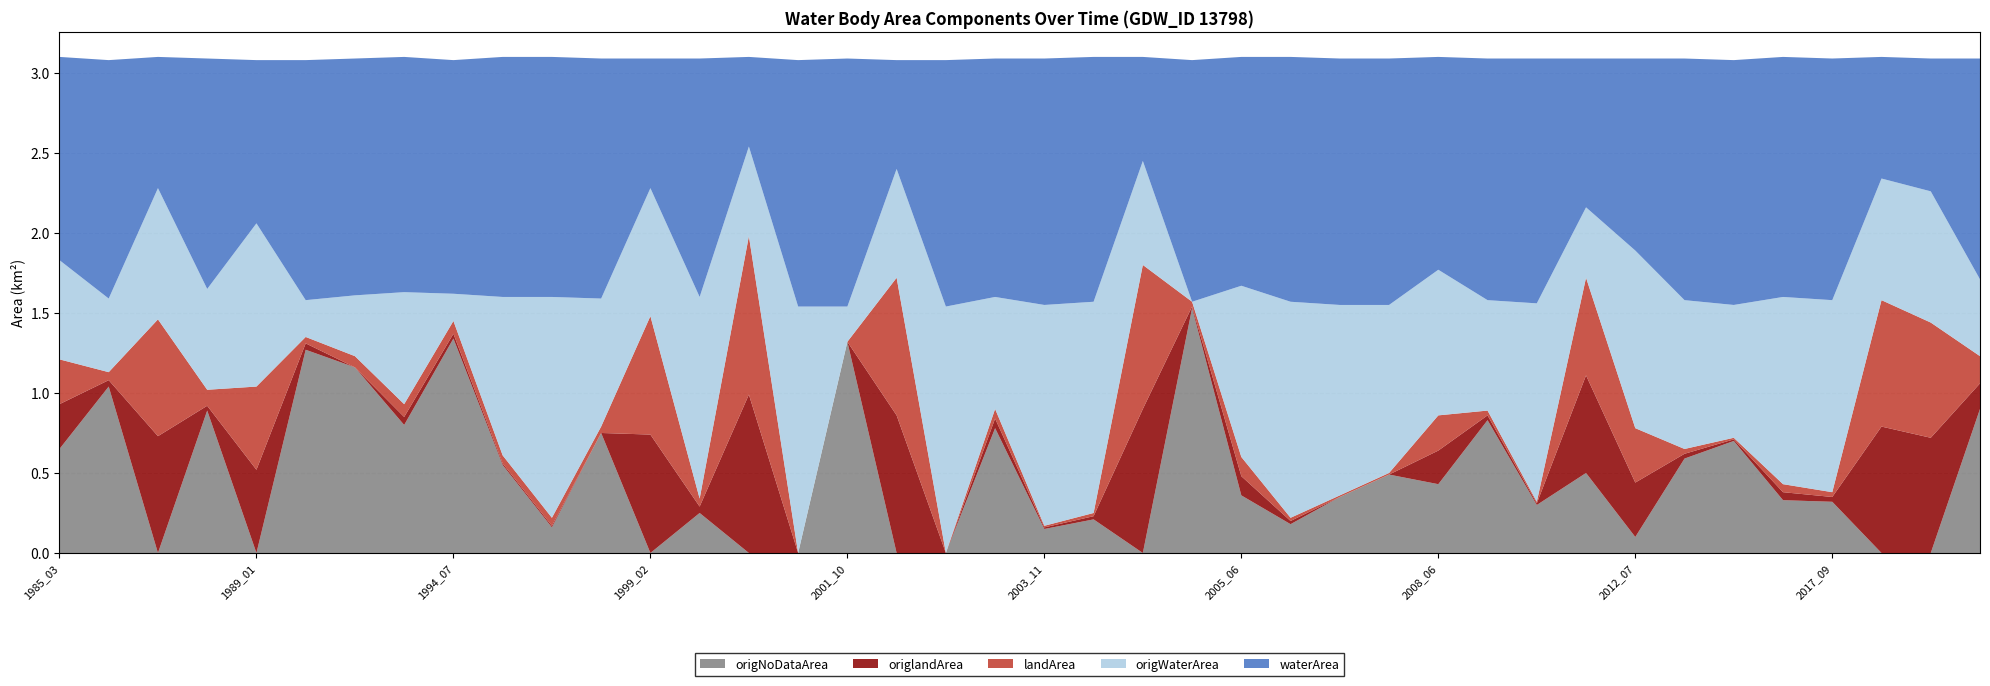

Reading right to left, transcribe all the data shown in this chart.

waterArea: 1.4	0.8	0.8	1.5	1.5	1.5	1.5	1.2	0.9	1.5	1.5	1.3	1.5	1.5	1.5	1.4	1.5	0.7	1.5	1.5	1.5	1.5	0.7	1.6	1.5	0.6	1.5	0.8	1.5	1.5	1.5	1.5	1.5	1.5	1.5	1.0	1.4	0.8	1.5	1.3
origWaterArea: 0.5	0.8	0.8	1.2	1.2	0.8	0.9	1.1	0.4	1.2	0.7	0.9	1.1	1.2	1.4	1.1	0.0	0.7	1.3	1.4	0.7	1.5	0.7	0.2	1.5	0.6	1.3	0.8	0.8	1.4	1.0	0.2	0.7	0.4	0.2	1.0	0.6	0.8	0.5	0.6
landArea: 0.2	0.7	0.8	0.0	0.1	0.0	0.0	0.3	0.6	0.0	0.0	0.2	0.0	0.0	0.0	0.1	0.0	0.9	0.0	0.0	0.1	0.0	0.9	0.0	0.0	1.0	0.1	0.7	0.0	0.1	0.1	0.1	0.1	0.1	0.0	0.5	0.1	0.7	0.1	0.3
origlandArea: 0.2	0.7	0.8	0.0	0.1	0.0	0.0	0.3	0.6	0.0	0.0	0.2	0.0	0.0	0.0	0.1	0.0	0.9	0.0	0.0	0.1	0.0	0.9	0.0	0.0	1.0	0.0	0.7	0.0	0.0	0.0	0.0	0.1	0.0	0.0	0.5	0.0	0.7	0.0	0.3
origNoDataArea: 0.9	0.0	0.0	0.3	0.3	0.7	0.6	0.1	0.5	0.3	0.8	0.4	0.5	0.3	0.2	0.4	1.5	0.0	0.2	0.1	0.8	0.0	0.0	1.3	0.0	0.0	0.2	0.0	0.8	0.2	0.6	1.3	0.8	1.2	1.3	0.0	0.9	0.0	1.0	0.7